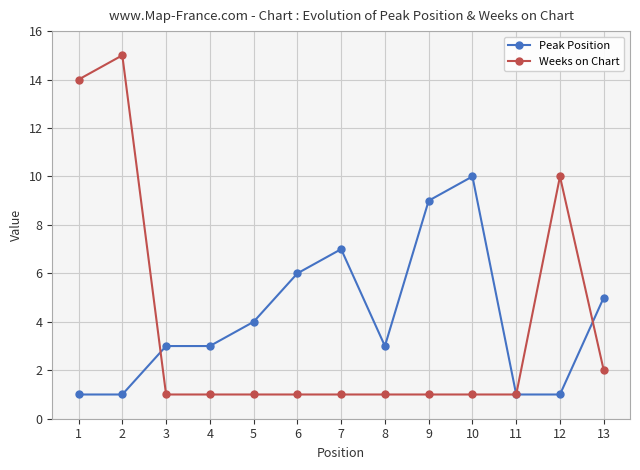

Rank the series by their average value, from highest to lowest.

Peak Position, Weeks on Chart